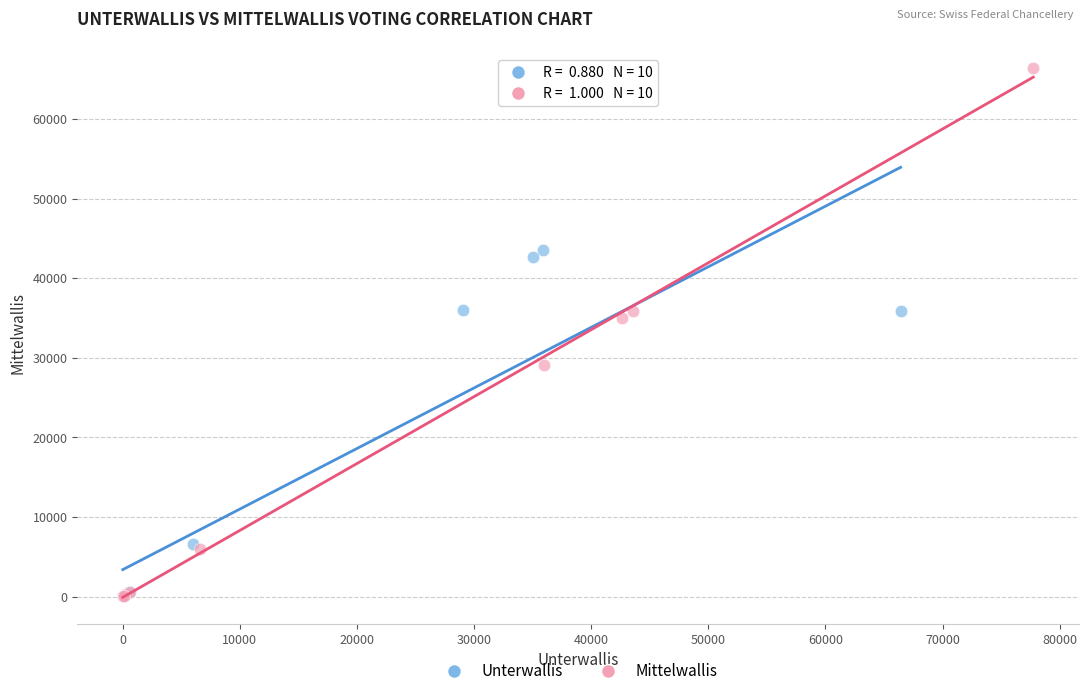

Which series has the widest spread of Y values?

Mittelwallis